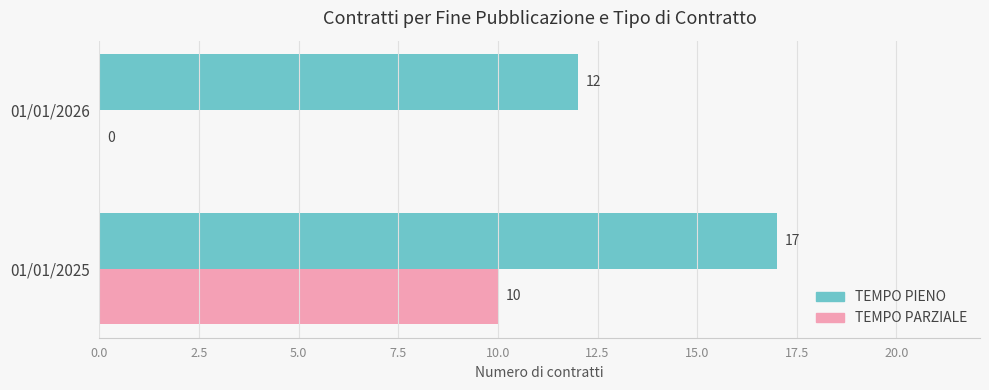

What is the sum of all TEMPO PIENO values?

29